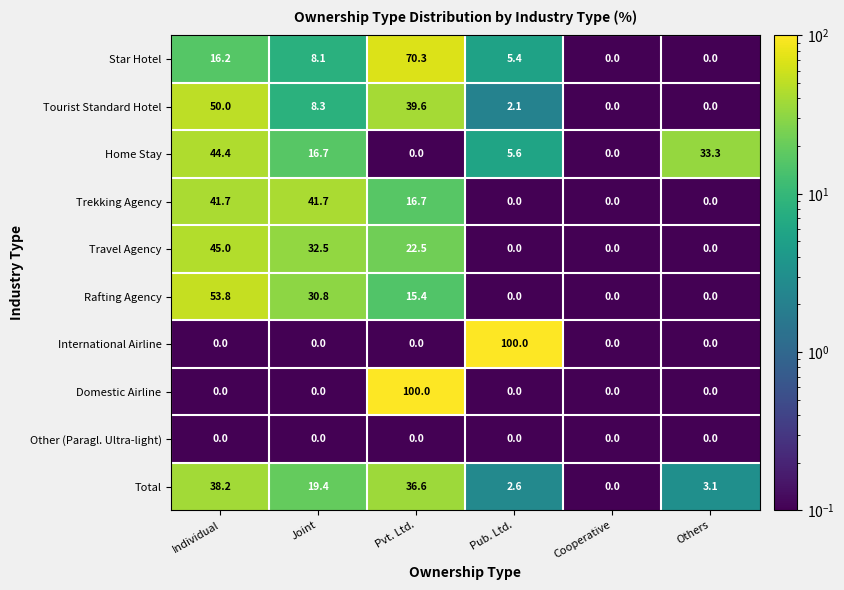

The value of Star Hotel at Cooperative is 0.0. True or false?

True